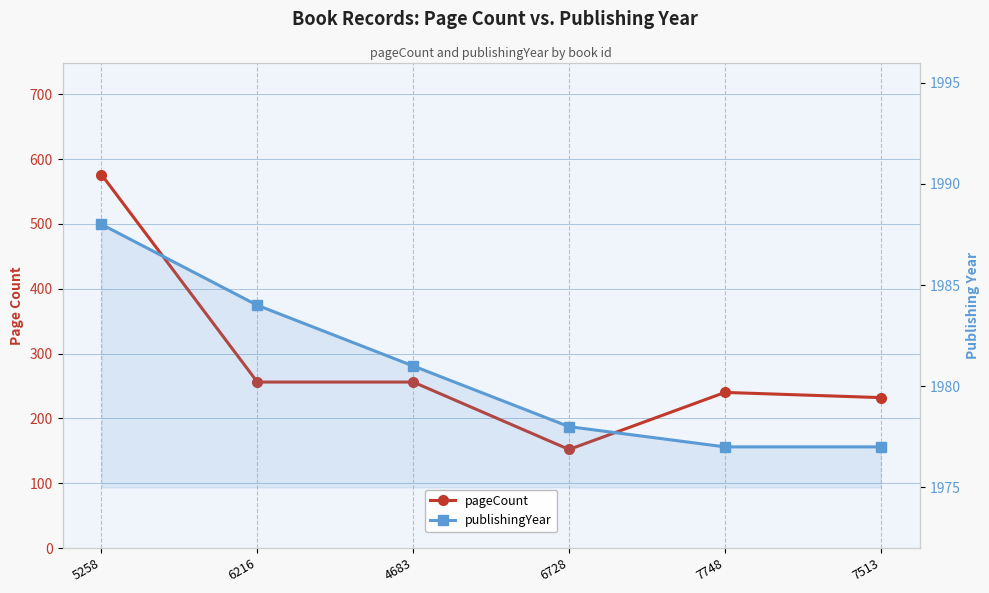

Reading left to right, extract all data points from this chart.

pageCount: 576	256	256	152	240	232
publishingYear: 1988	1984	1981	1978	1977	1977